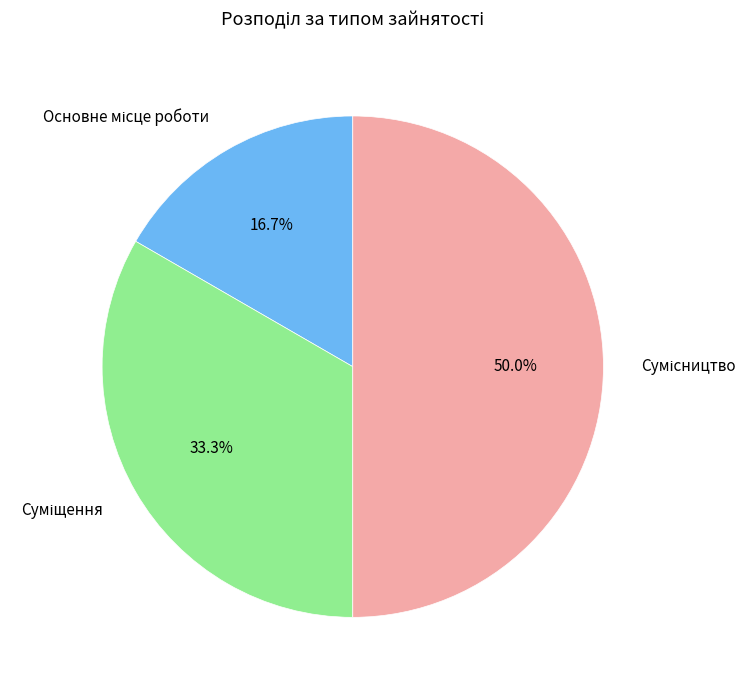

How many segments does this pie chart have?

3